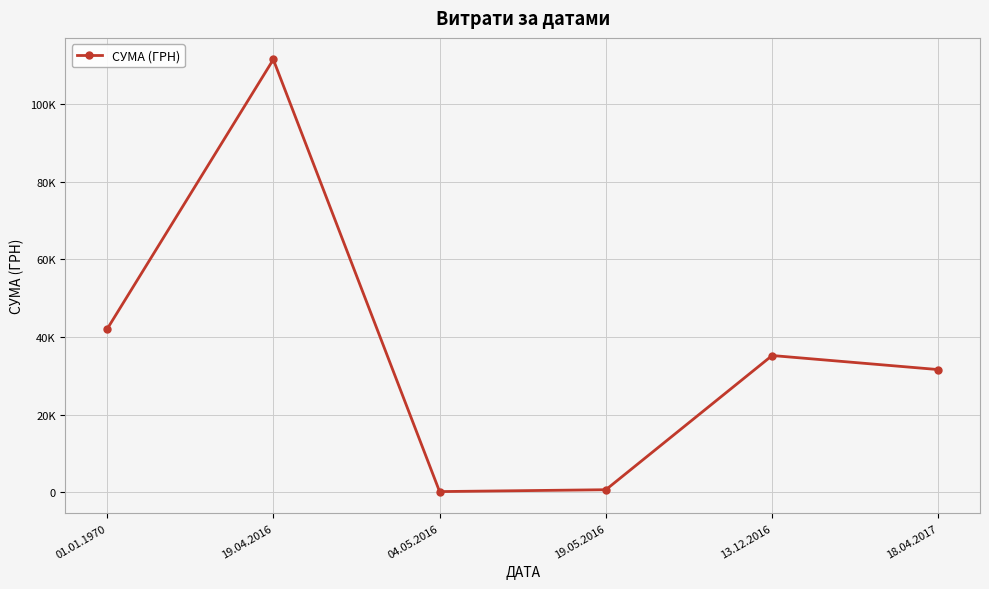

Reading left to right, extract all data points from this chart.

42000.0	111465.7	182.5	660.0	35225.9	31600.0